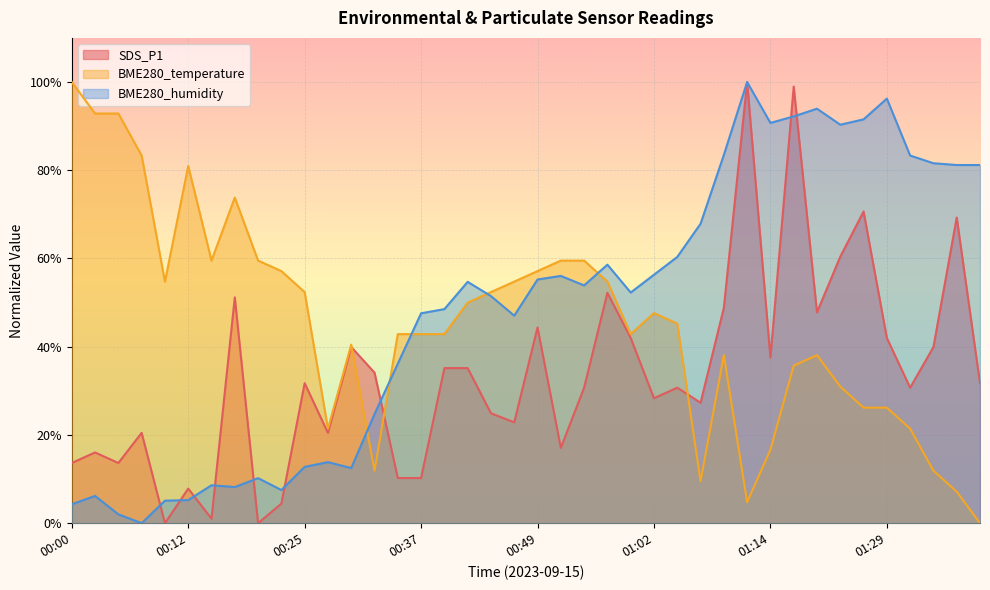

Where do BME280_temperature and SDS_P1 first cross each other?

00:30 and 00:32